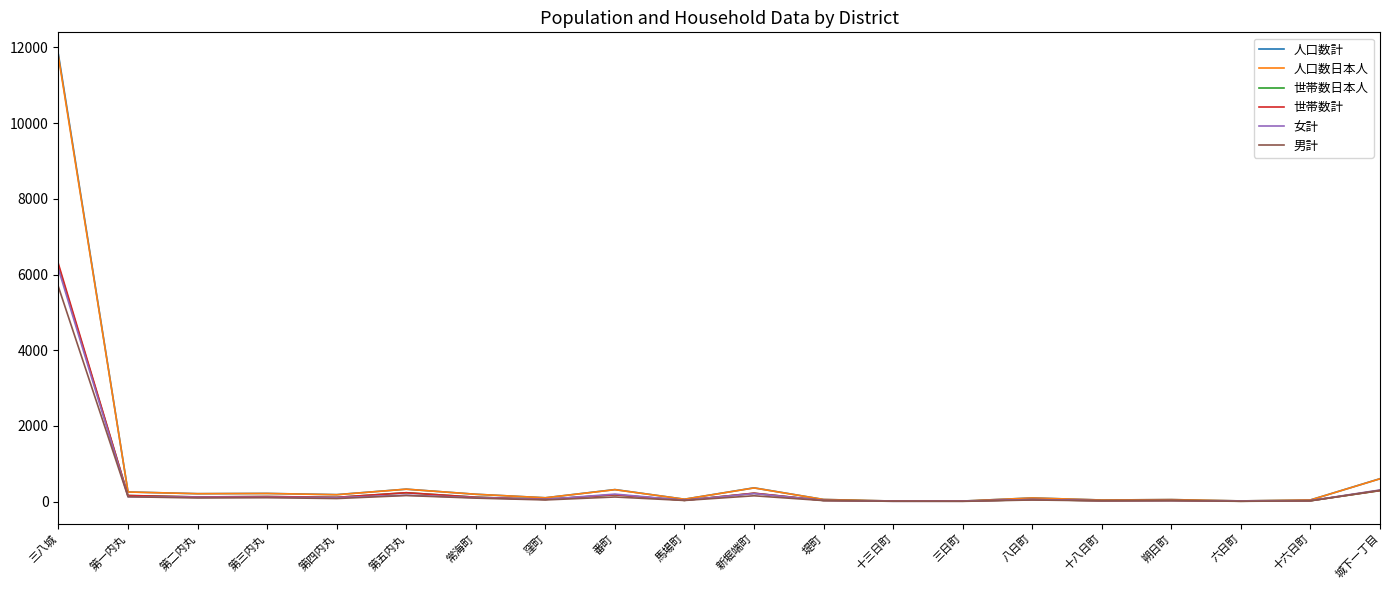

Is it true that 世帯数計 equals 8 at 六日町?

True